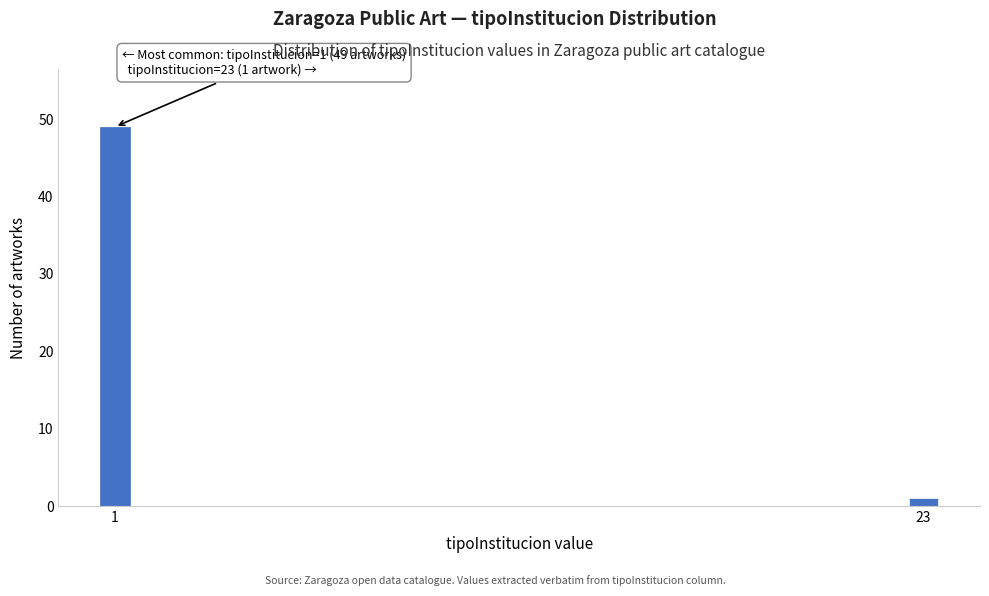

Reading right to left, what are all the values shown in this chart?

1	49